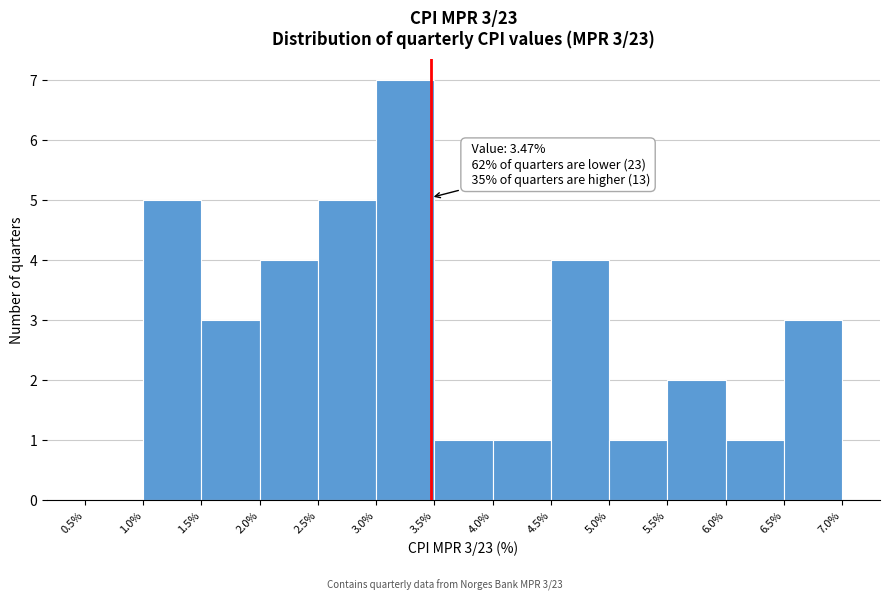

Which range on the x-axis has the tallest bar?

3.0% to 3.5%